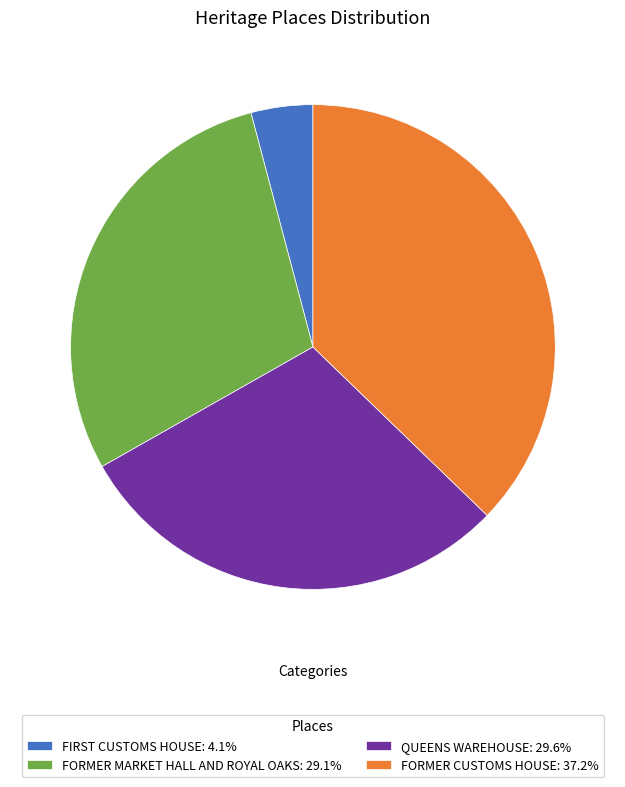

Which category has the biggest portion of the pie?

FORMER CUSTOMS HOUSE